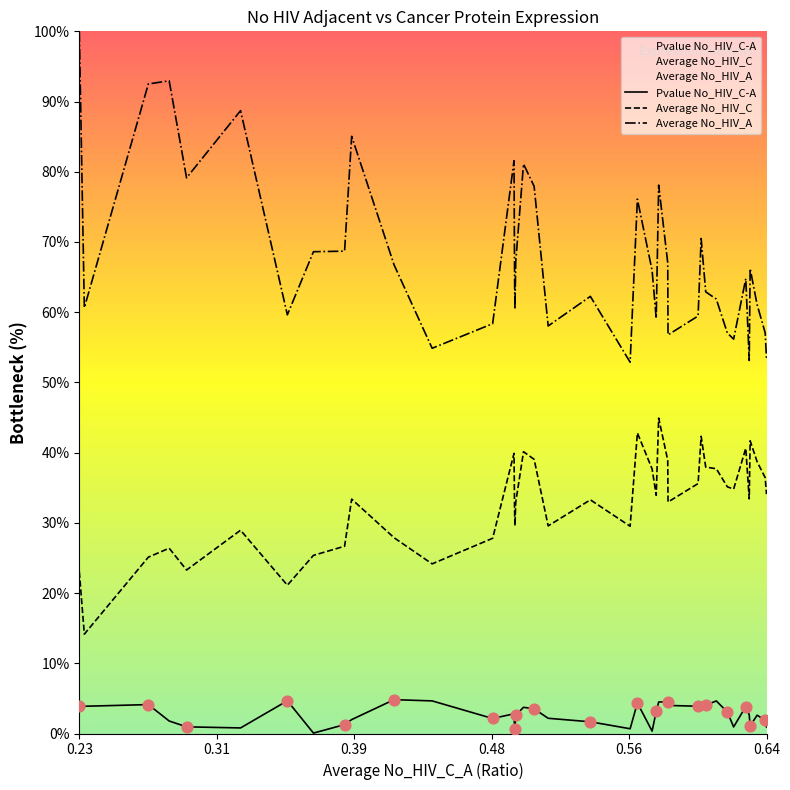

Which series has the largest total across all categories?

Average No_HIV_A